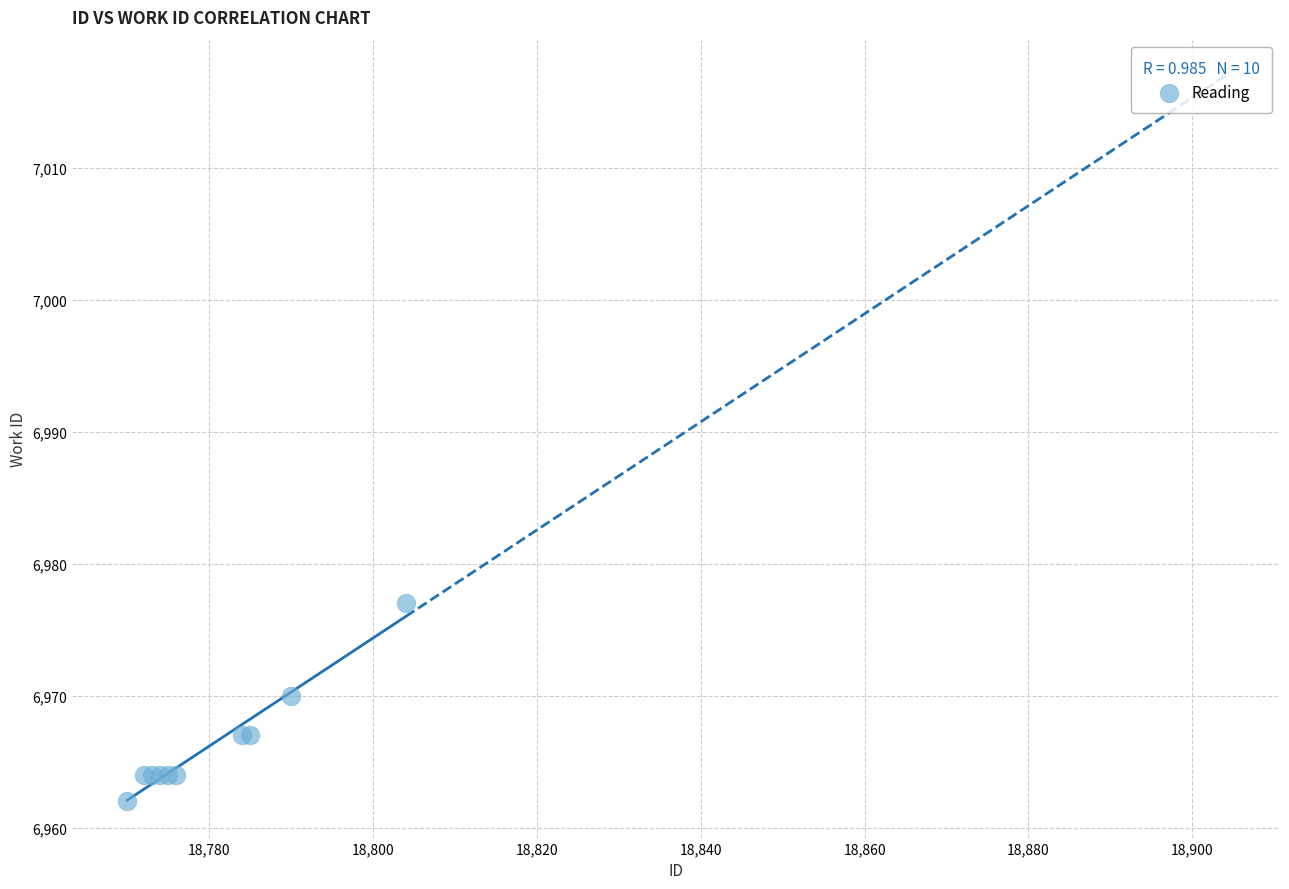

What Y value in the scatter plot is closest to 6969?

6970